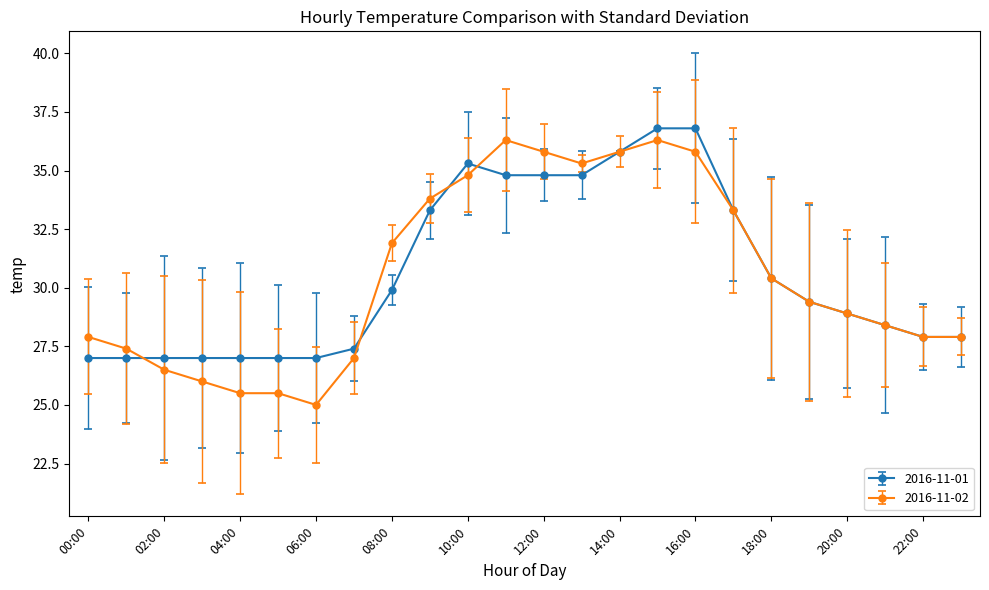

Which series has the widest spread of values?

2016-11-02